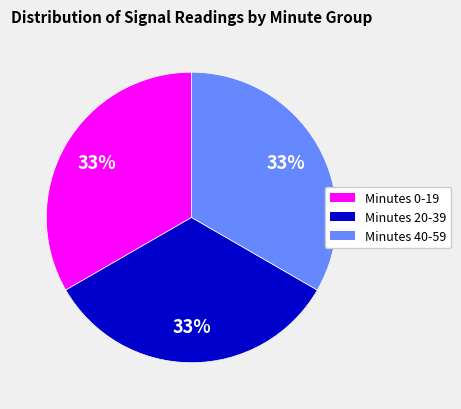

Is the sum of Minutes 0-19 and Minutes 40-59 greater than half?

Yes